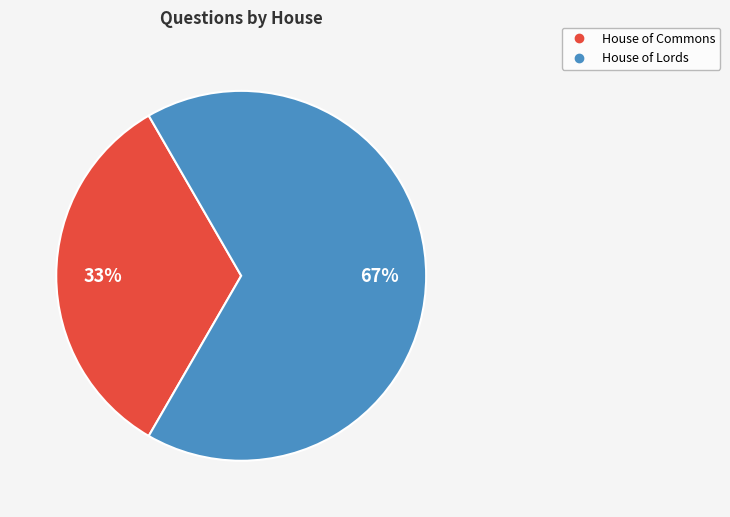

To the nearest percent, what is the average slice percentage?

50%